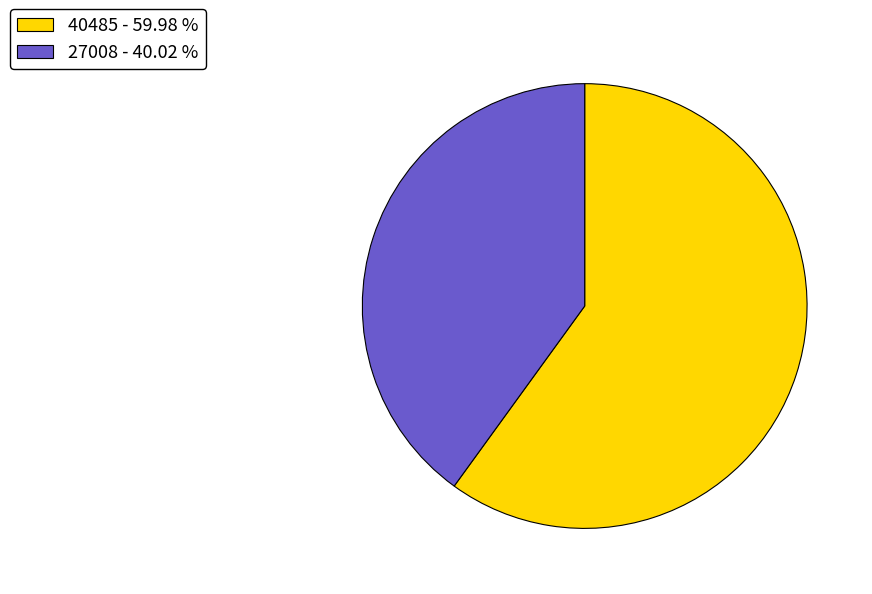

Between 27008 and 40485, which is larger?

40485